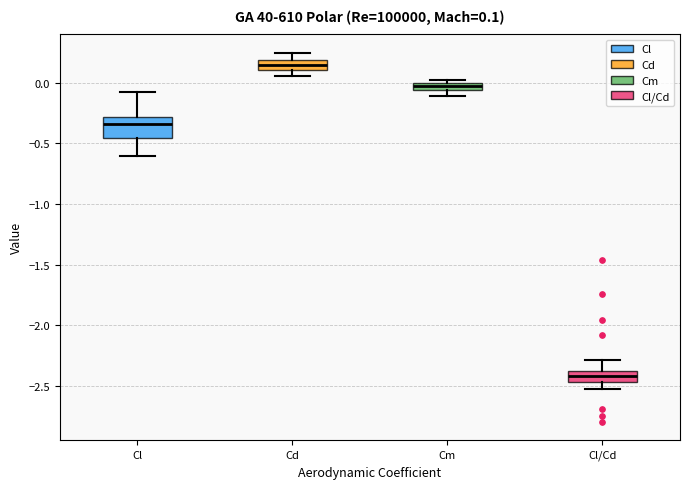

Comparing the boxes themselves (not the whiskers), which one is the tallest?

Cl